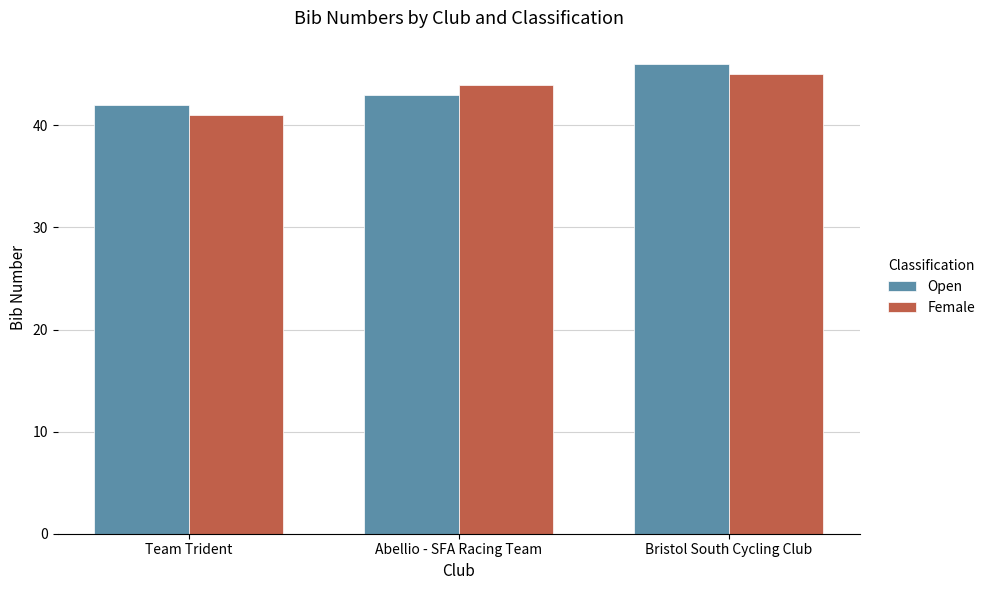

How many bars are there in total?

6